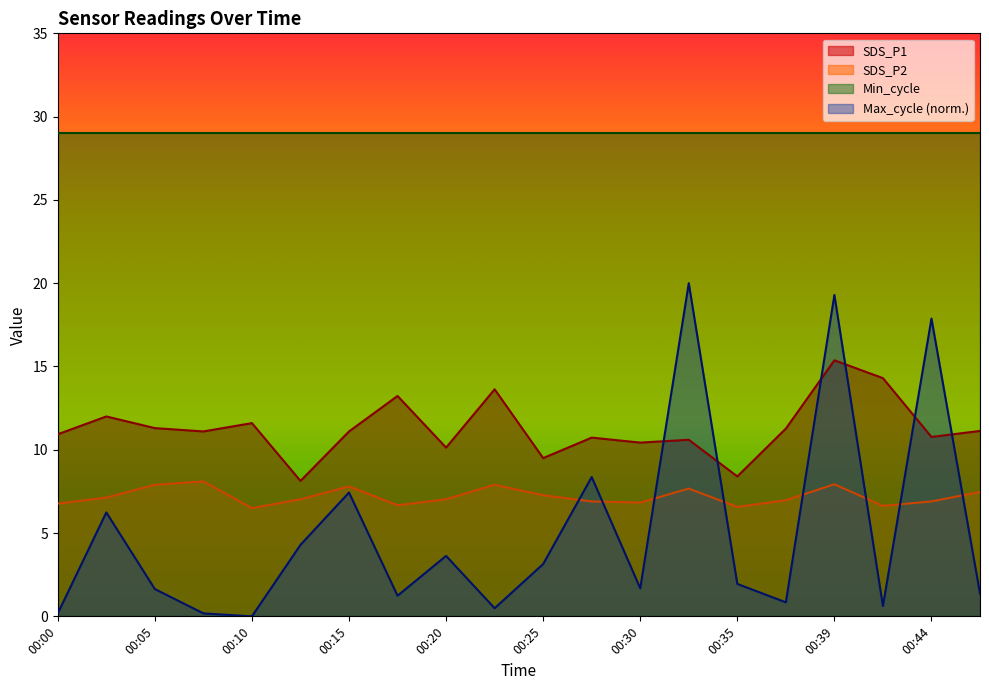

At 00:44, list the series in order from smallest to largest.

SDS_P2, SDS_P1, Max_cycle (norm.), Min_cycle